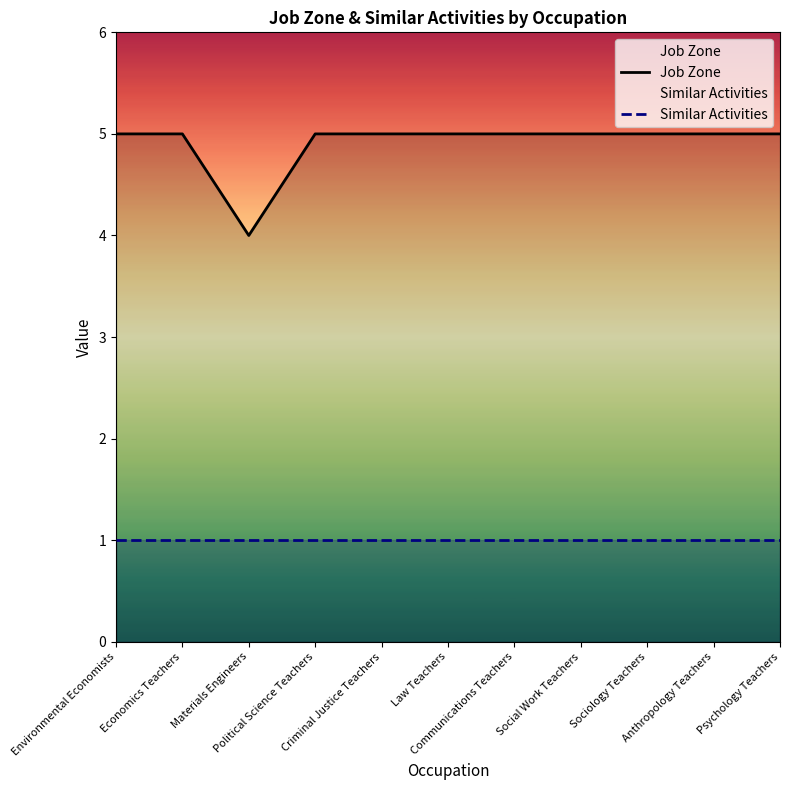

True or false: Similar Activities has more than 1 points higher than both neighbors.

False